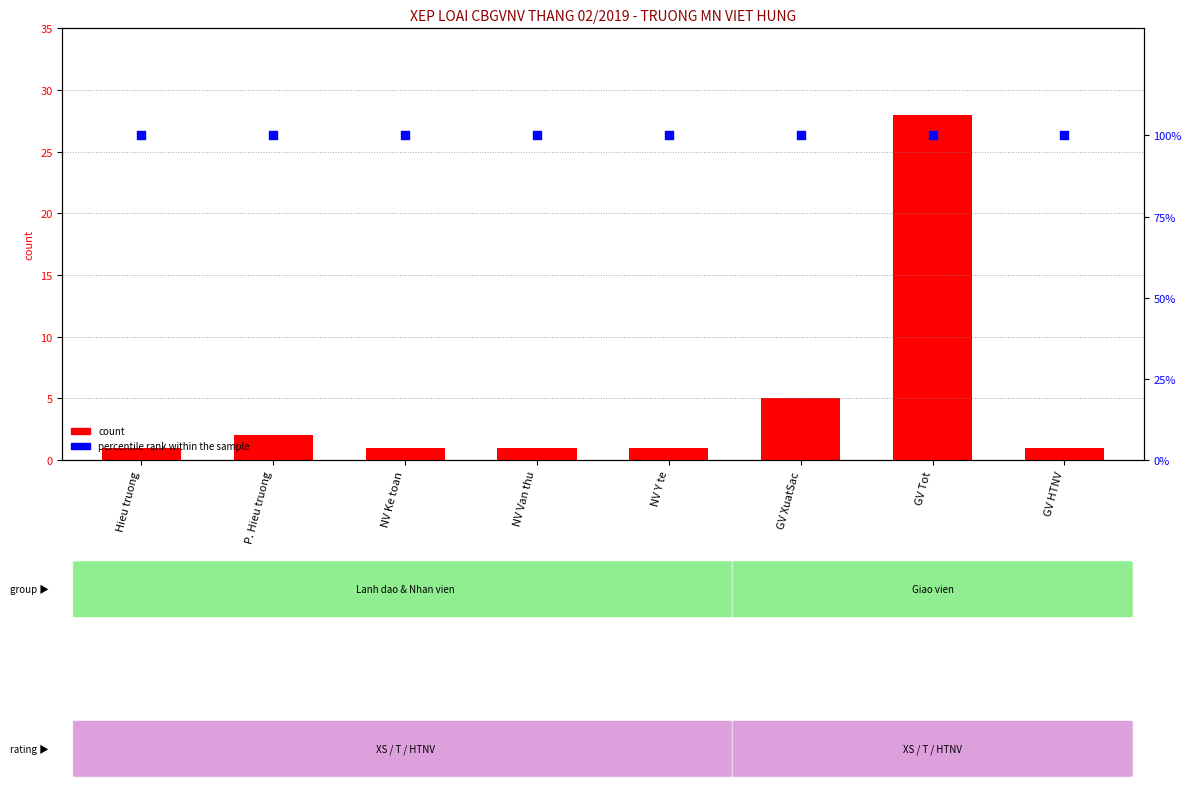

At how many categories does at least one series exceed 60?

8